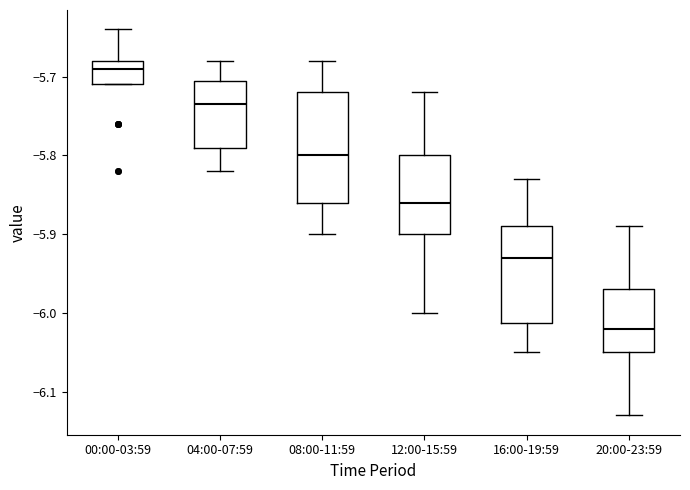

Where does the lower whisker of the box for 16:00-19:59 end on the y-axis? The values are not printed on the chart, so give them approximately, as read against the axis.

-6.05